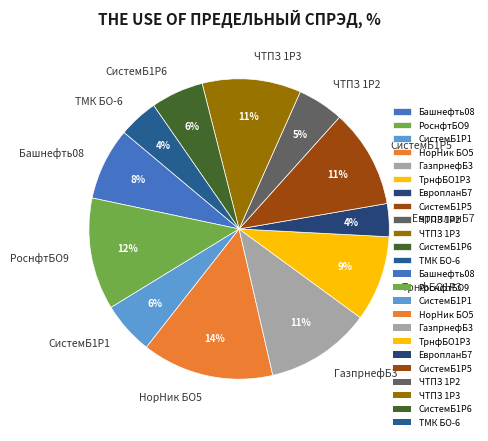

To the nearest percent, what is the difference between the РоснфтБО9 and ЧТПЗ 1P3 slice percentages?

1%